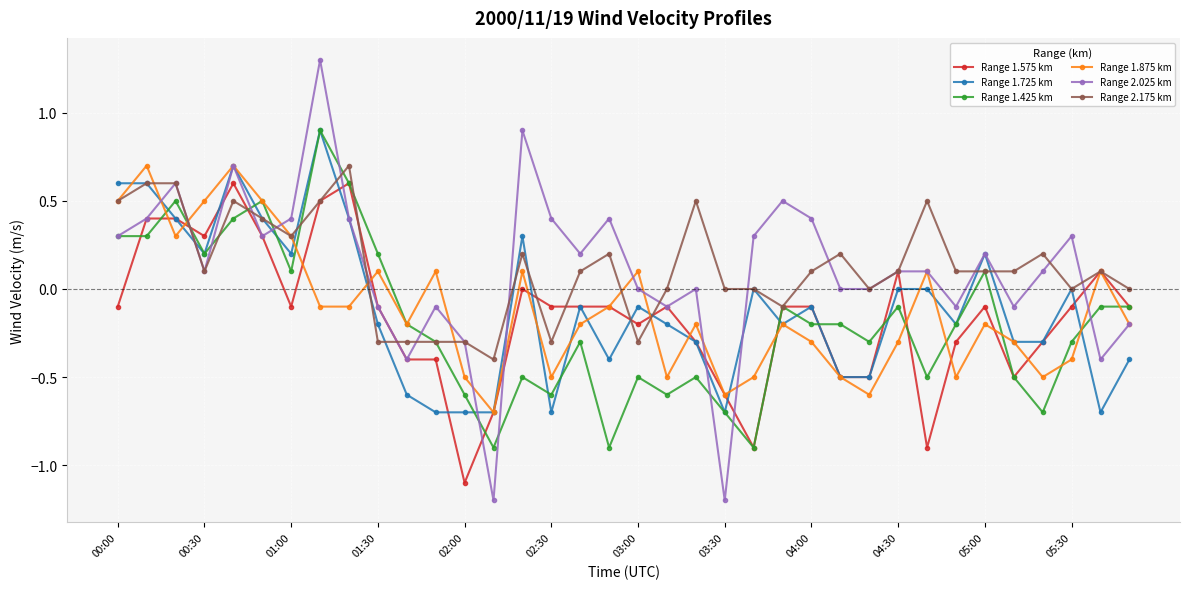

What is the value of the Range 1.575 km point at the 13th from the left?

-1.1